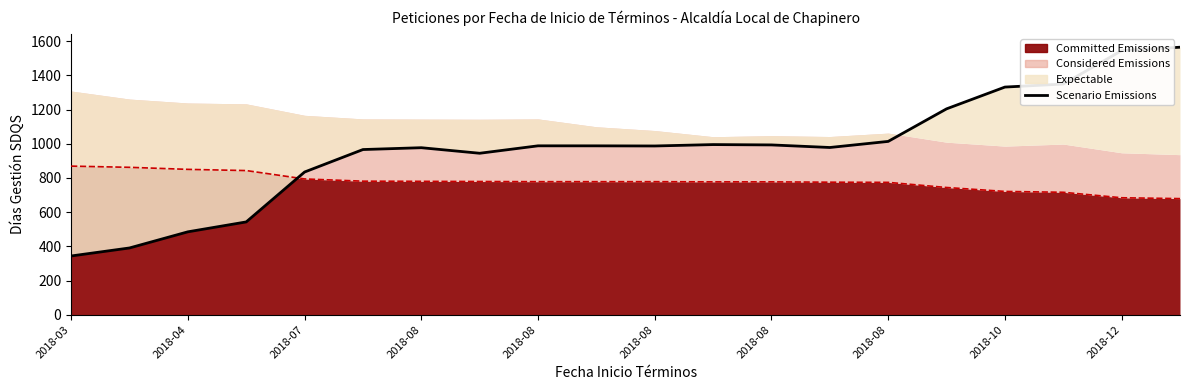

Between 15 and 14, which is larger?

15